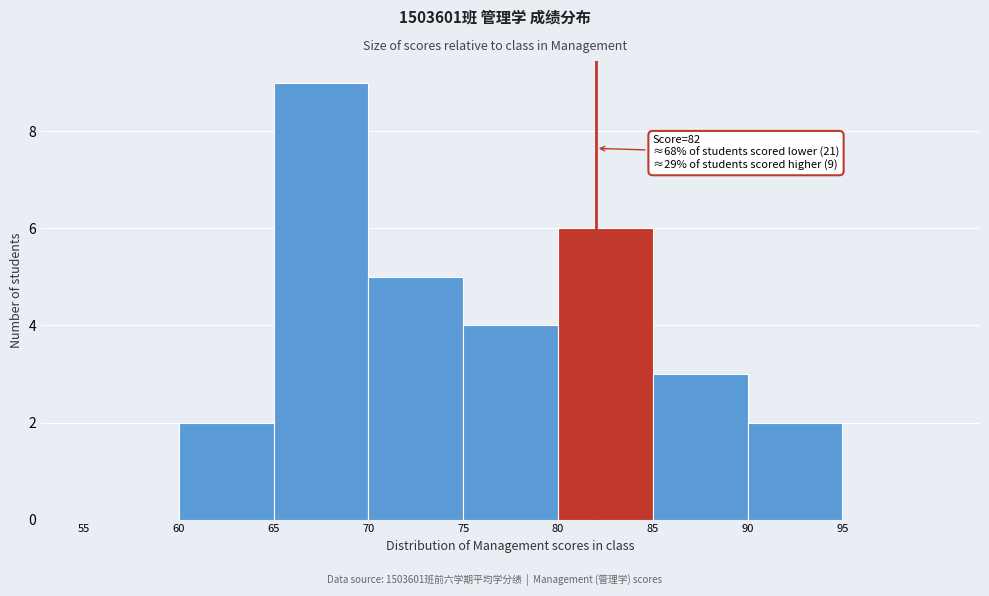

Which range on the x-axis has the tallest bar?

65 to 70